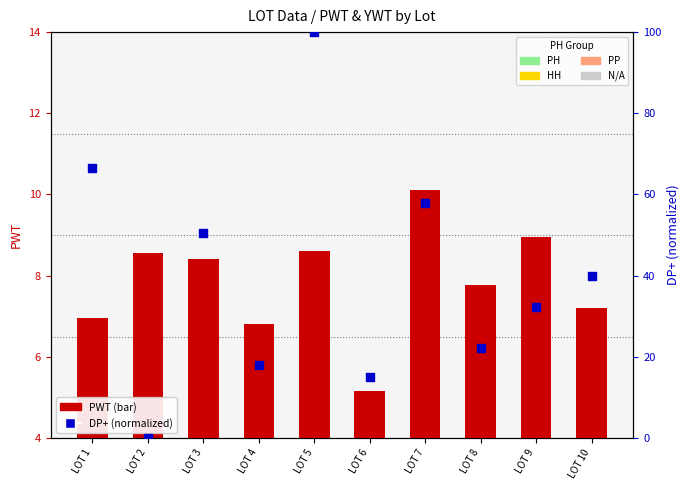

Which series contains the lowest Y value?

DP+